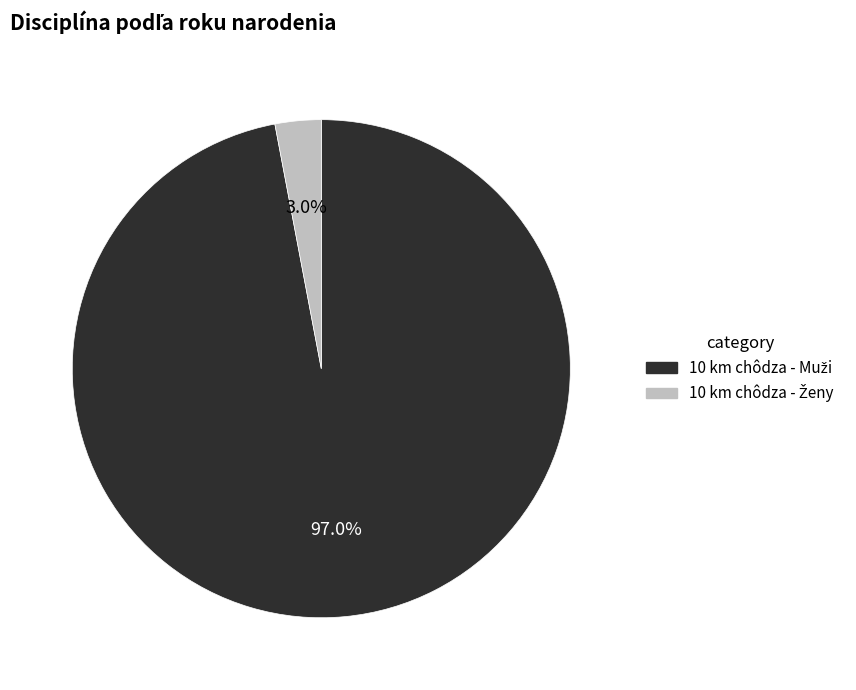

To the nearest percent, what is the difference between the largest and smallest slice percentages?

94%